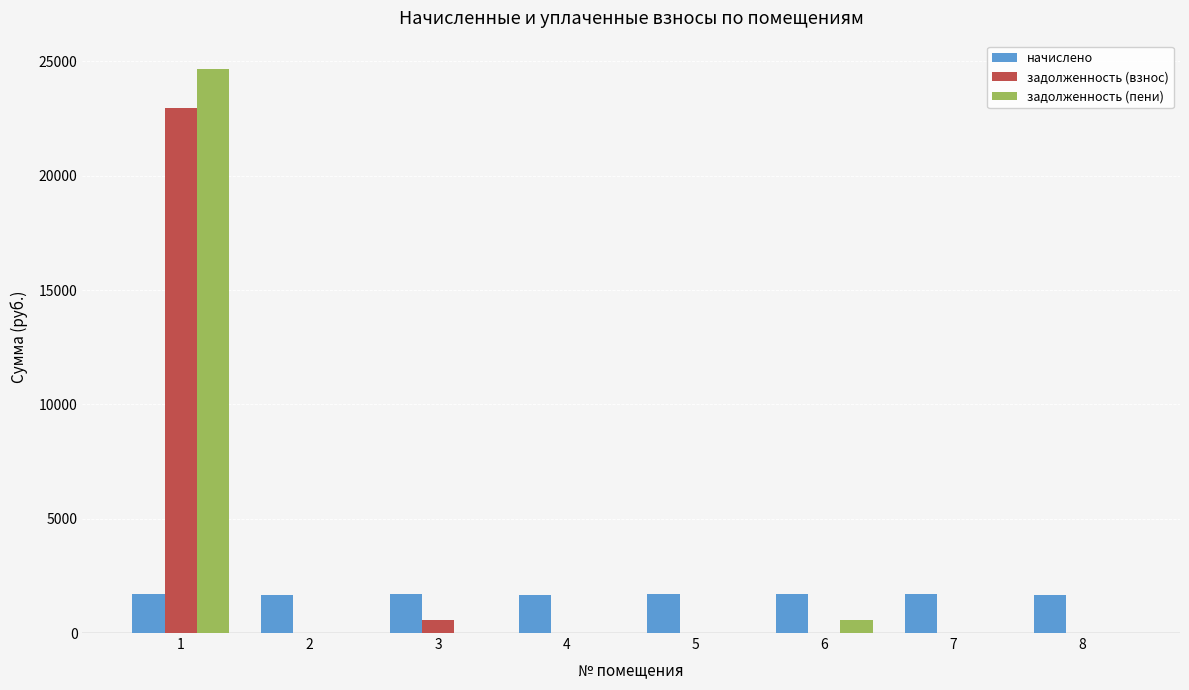

Which series has the widest spread of values?

задолженность (пени)